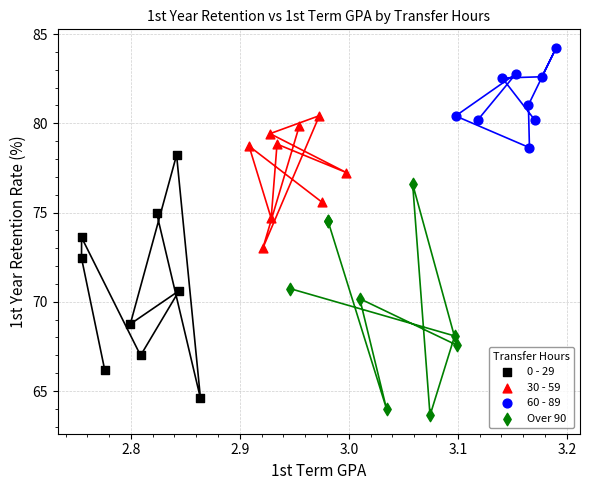

Which series reaches the maximum Y coordinate?

60 - 89